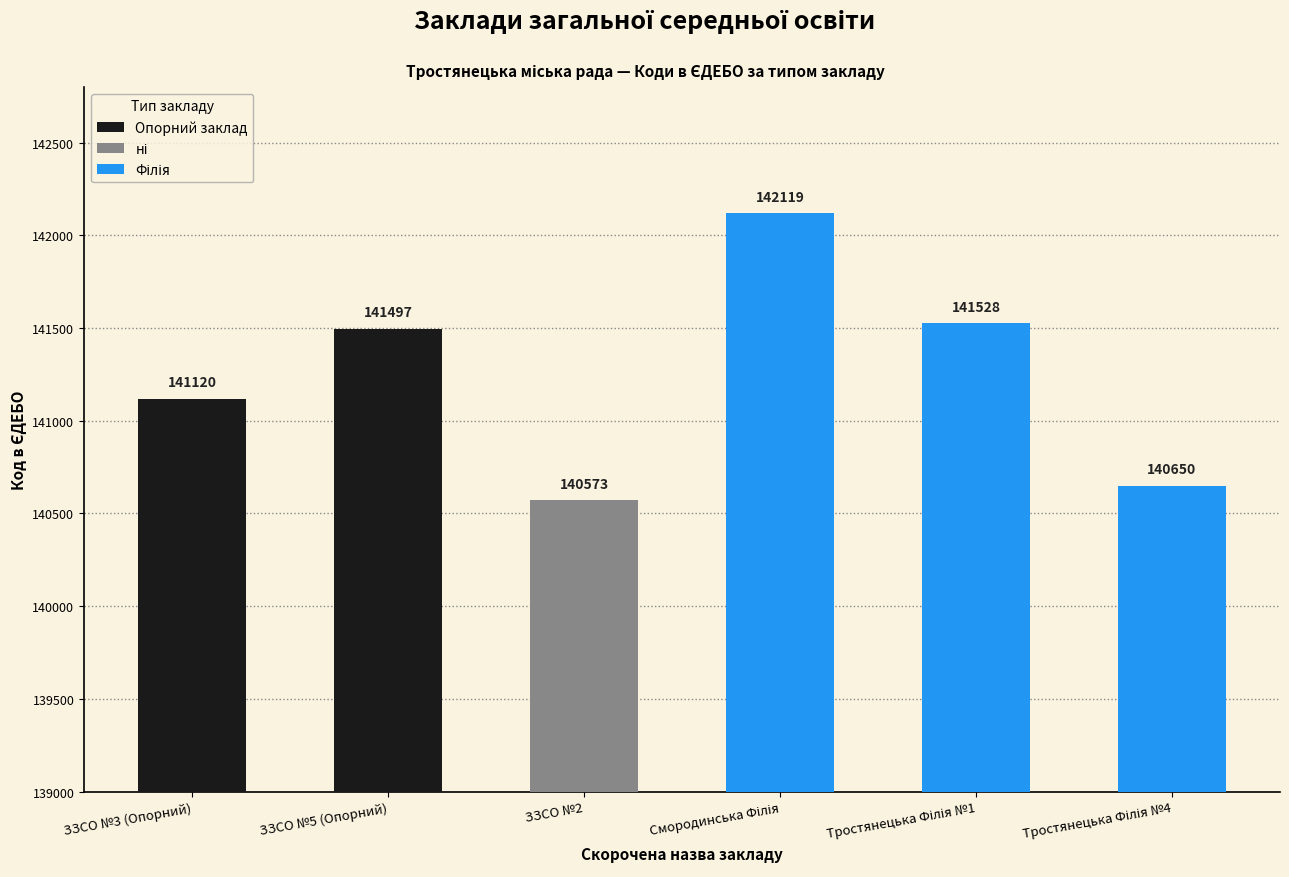

Reading right to left, extract all data points from this chart.

140650	141528	142119	140573	141497	141120